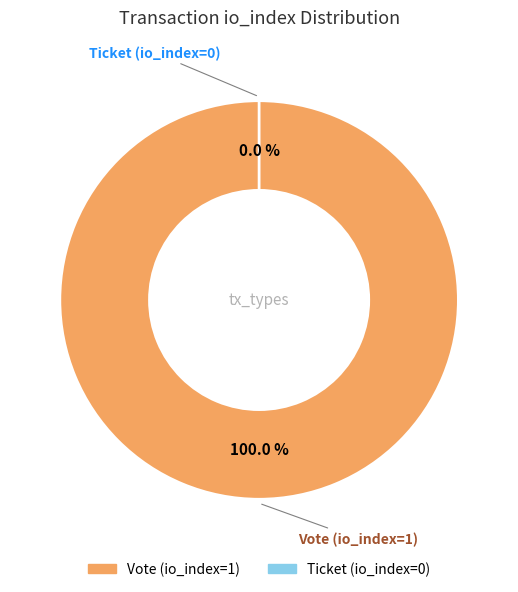

True or false: Ticket accounts for 7% of the total.

False